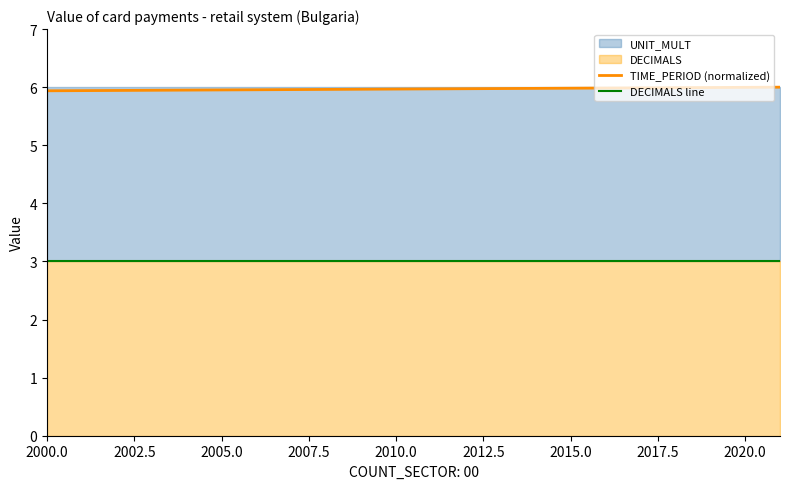

Which series has the widest spread of values?

TIME_PERIOD (normalized)